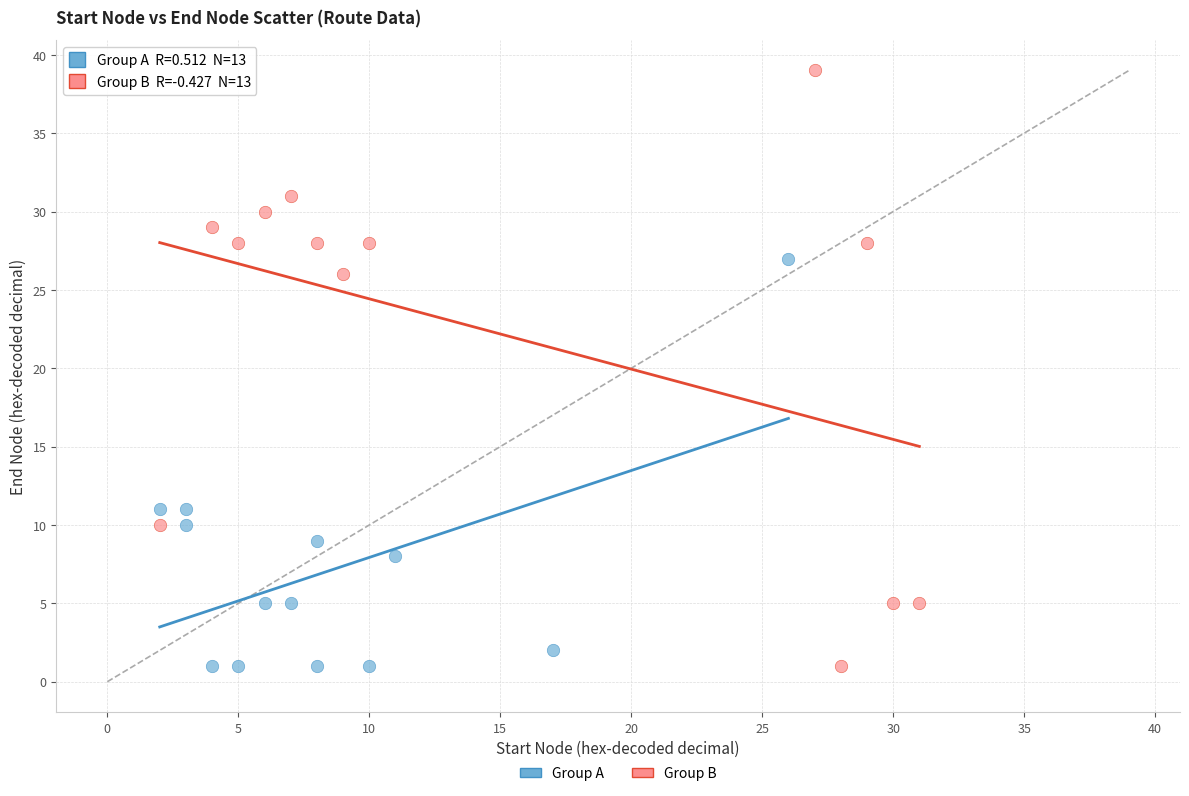

Which series has the largest Y range (max minus min)?

Group B